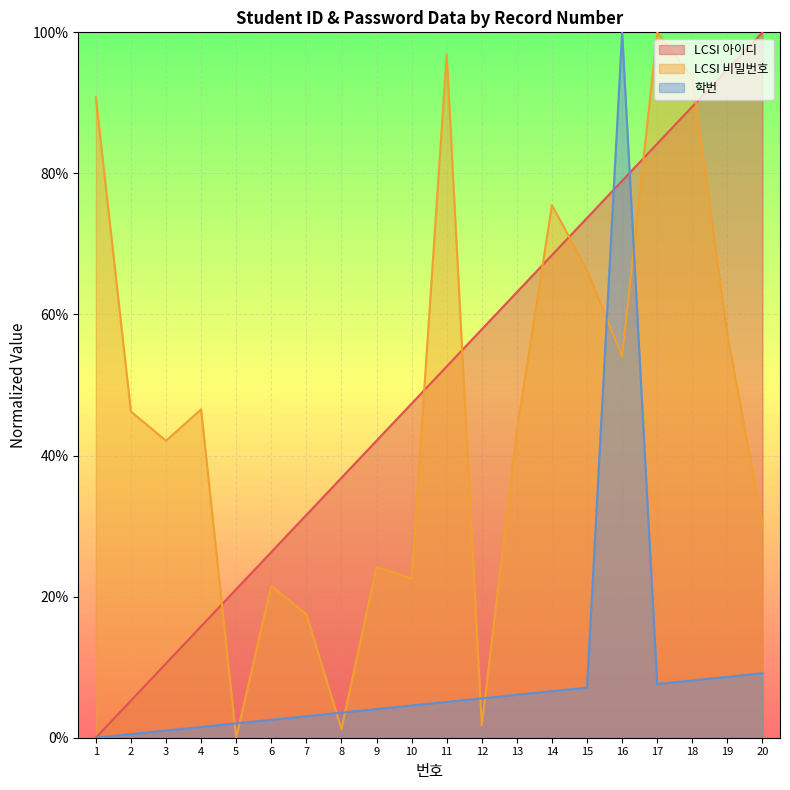

At which label is LCSI 아이디 closest to 0?

1